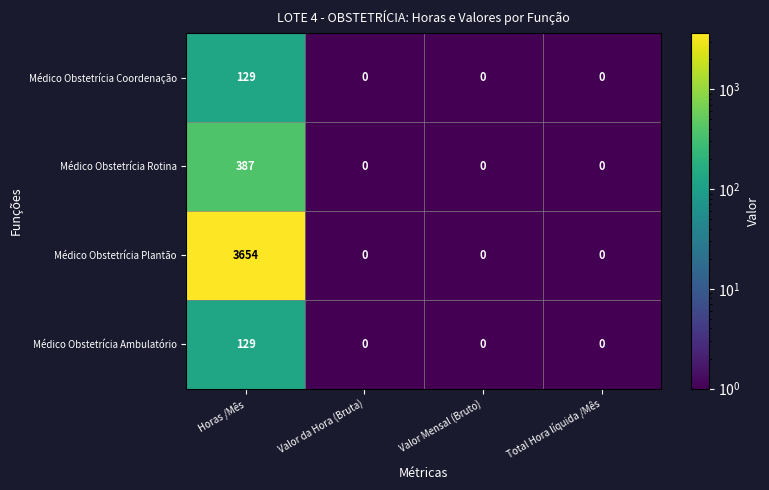

What is the smallest value displayed?

0